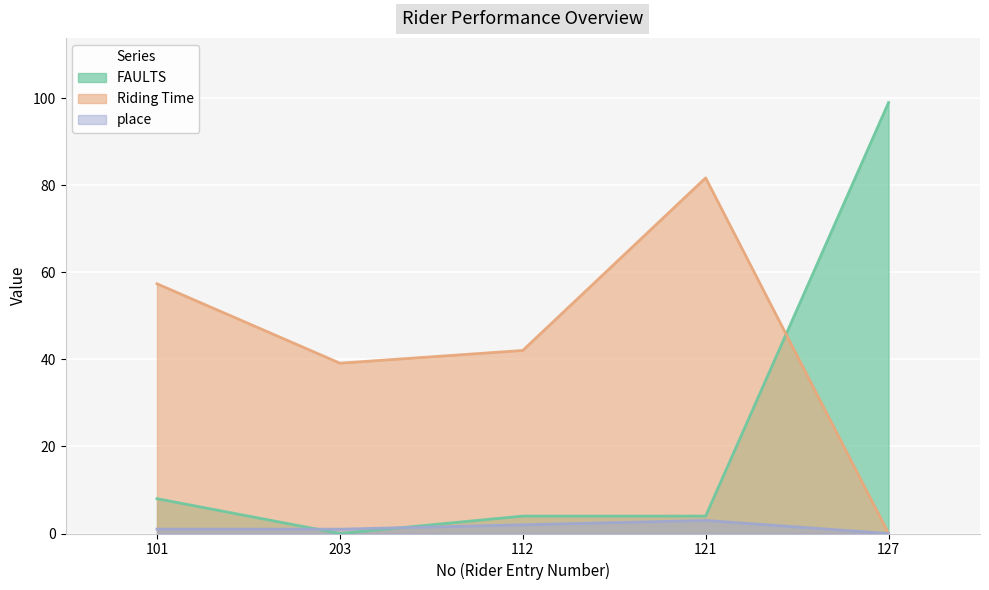

What position from the left is 121?

4